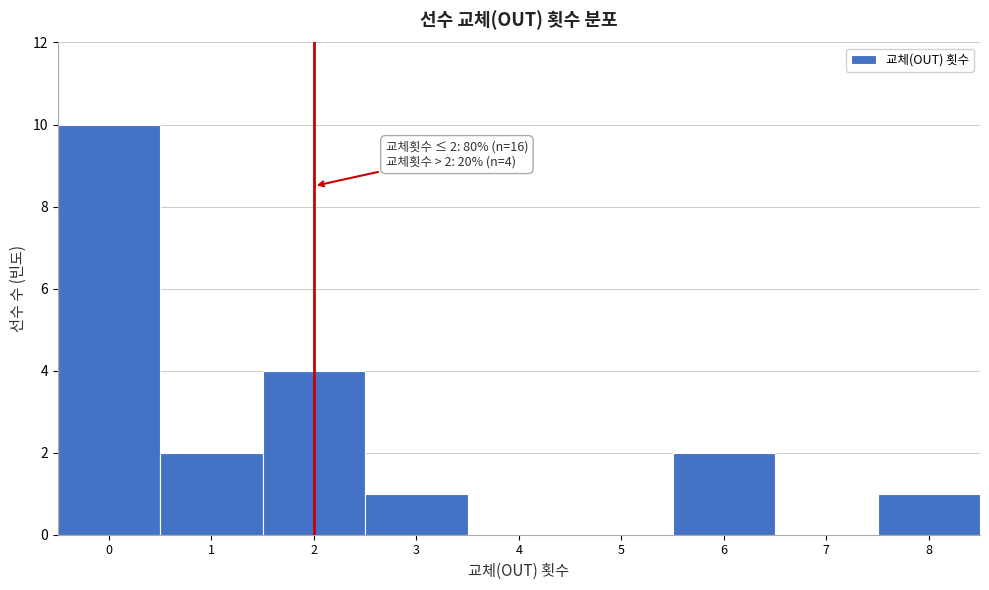

Reading left to right, list all the values displayed in this chart.

0=10	1=2	2=4	3=1	4=0	5=0	6=2	7=0	8=1